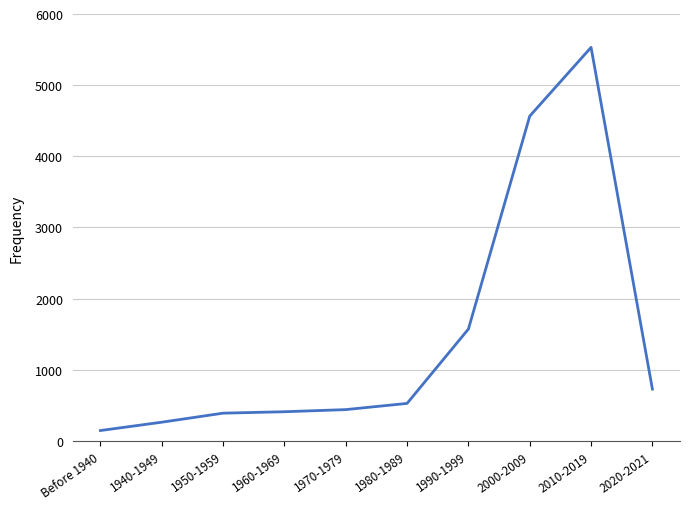

True or false: there are more than 2 points higher than both neighbors.

False